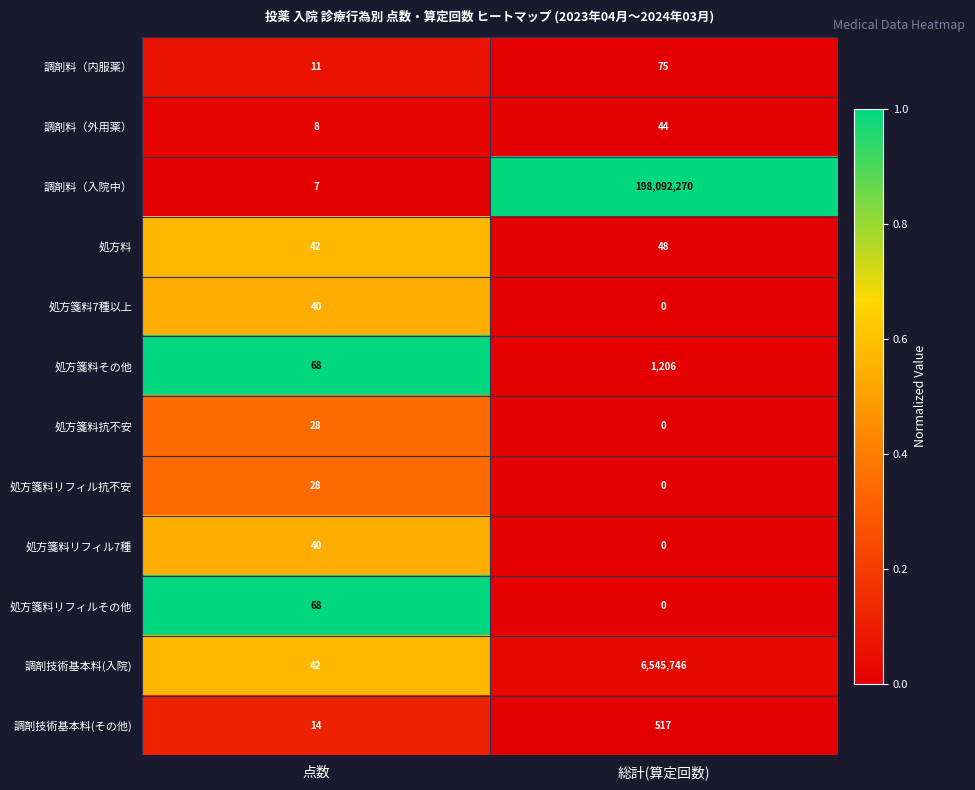

Which series has the largest range (max minus min)?

調剤料（入院中）